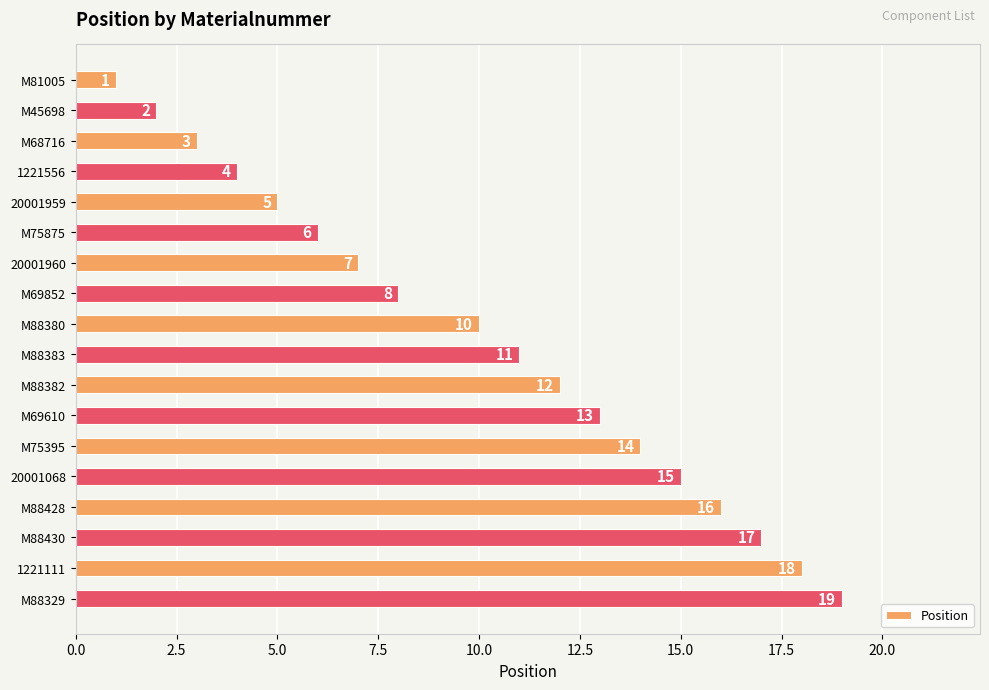

True or false: the data shows 7 at M88382.

False